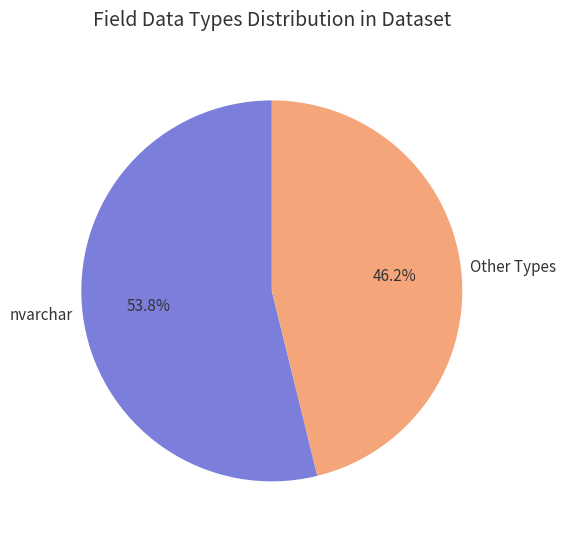

Which slice is the smallest?

Other Types